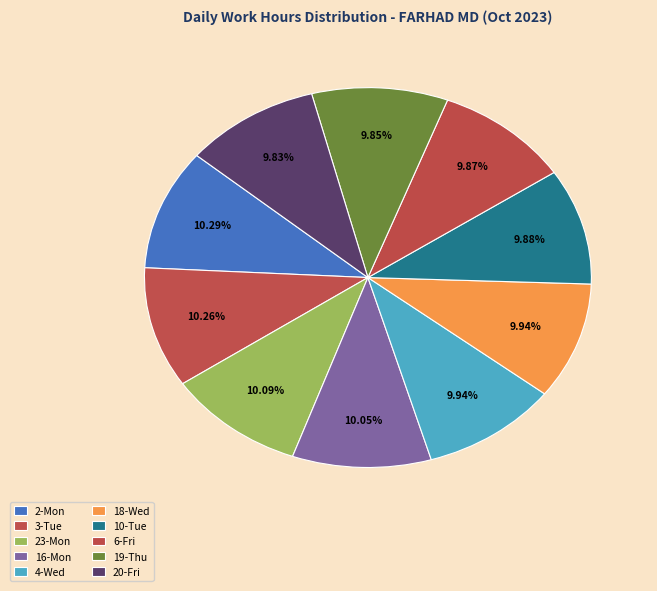

True or false: 3-Tue accounts for 13% of the total.

False